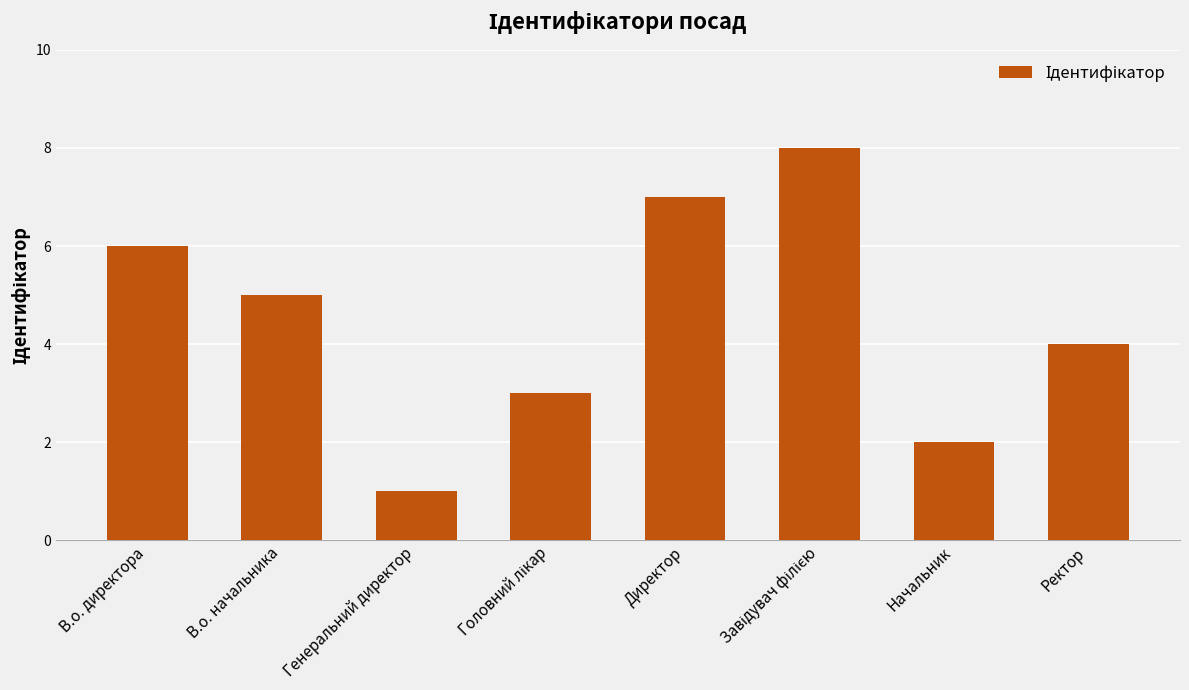

What is the maximum value shown in the chart?

8